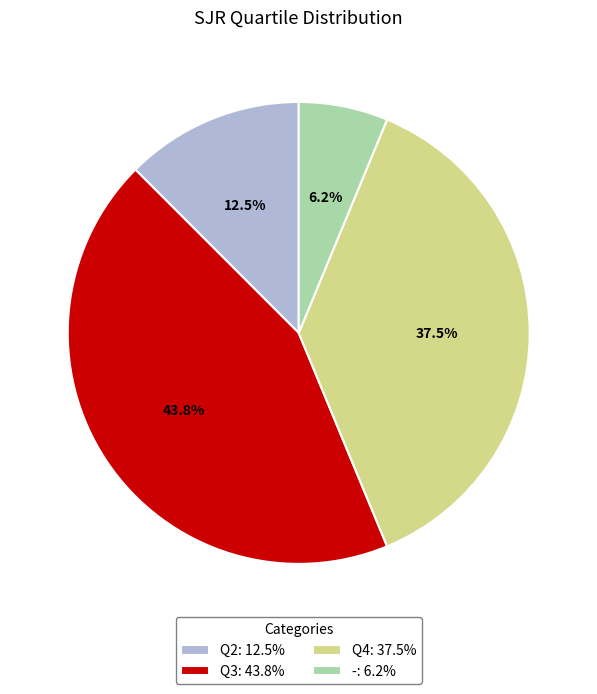

True or false: Q2 accounts for 25% of the total.

False